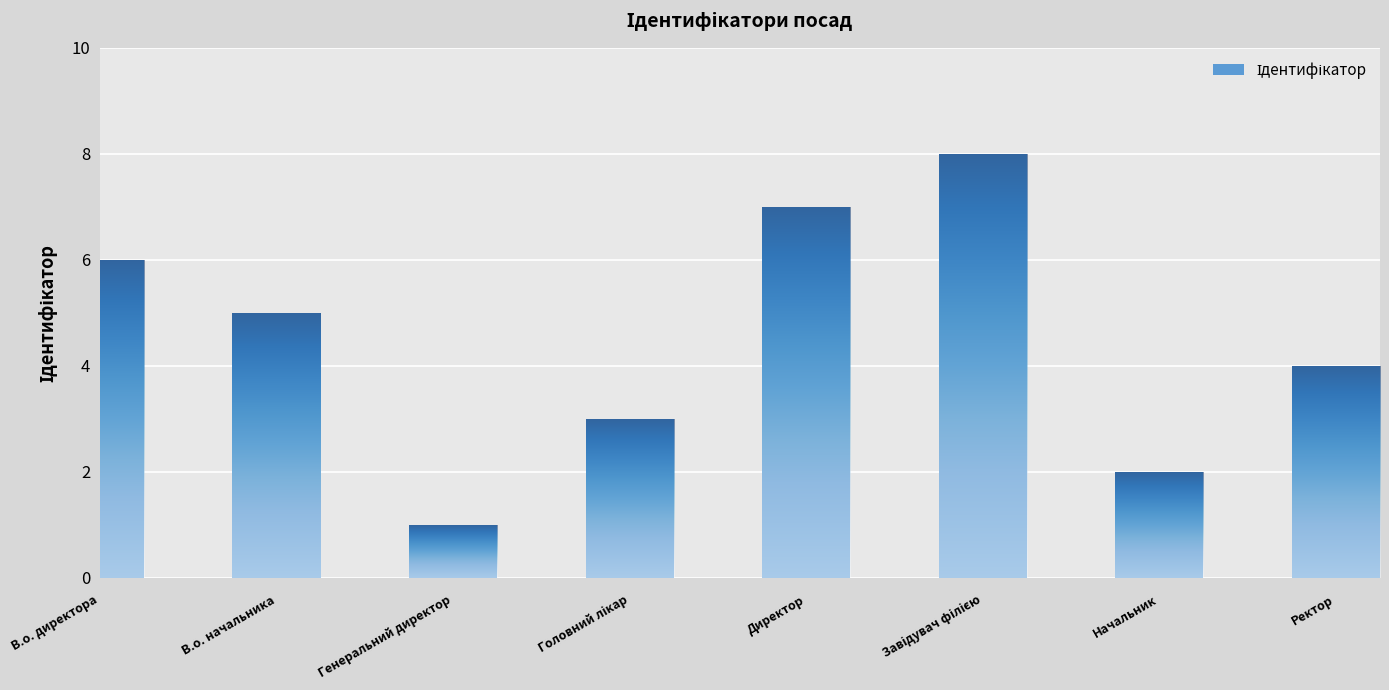

Does the chart contain any negative values?

No